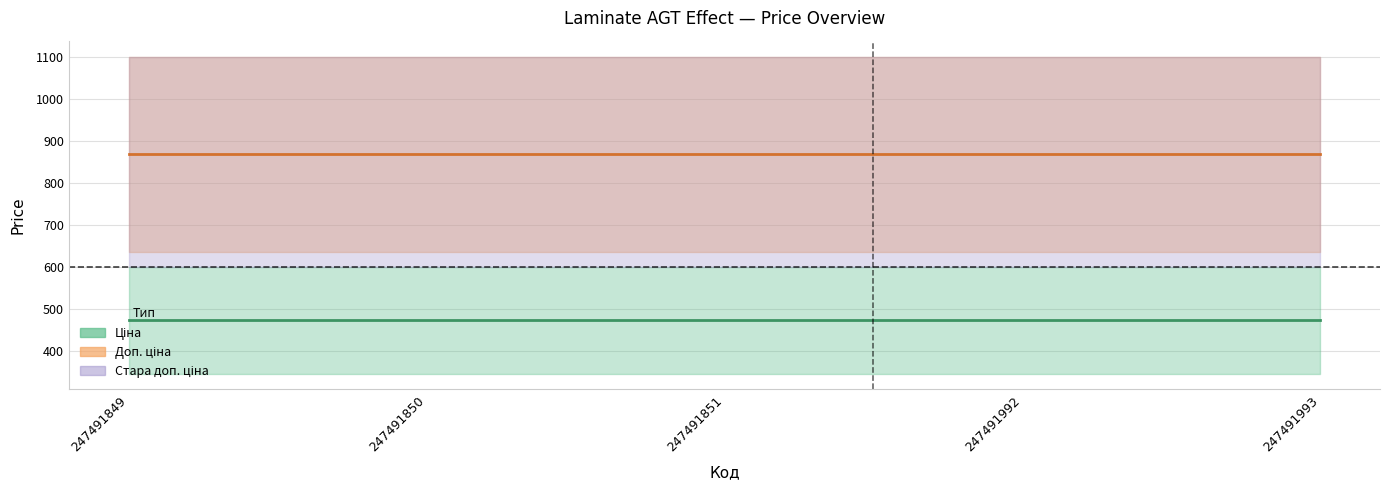

Between 247491993 and 247491850, which is larger?

247491993